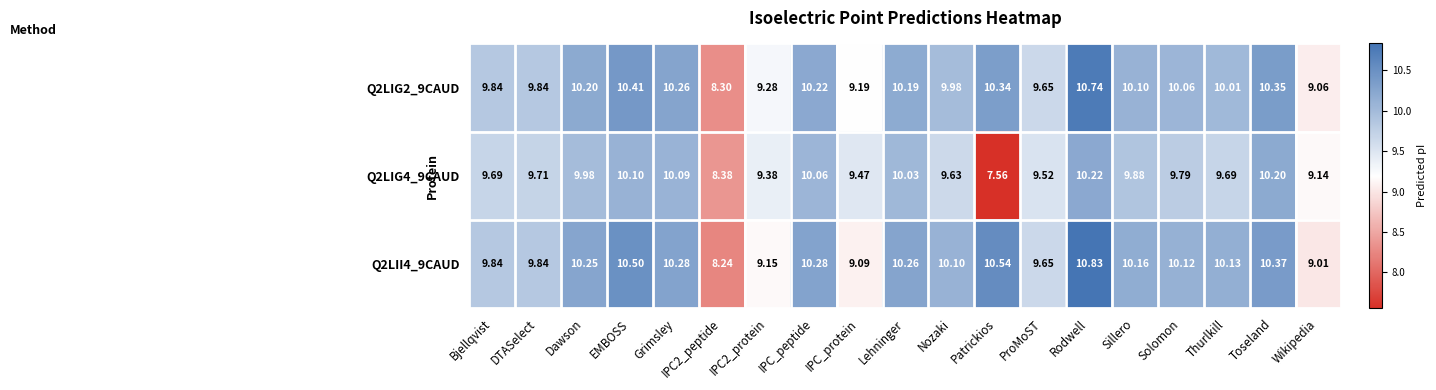

Is the value of Q2LIG2_9CAUD at Bjellqvist greater than the value of Q2LIG4_9CAUD at DTASelect?

Yes